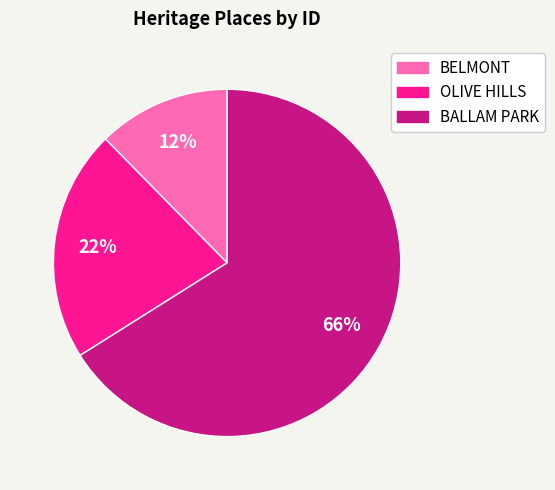

Combined, do OLIVE HILLS and BALLAM PARK account for over 50%?

Yes